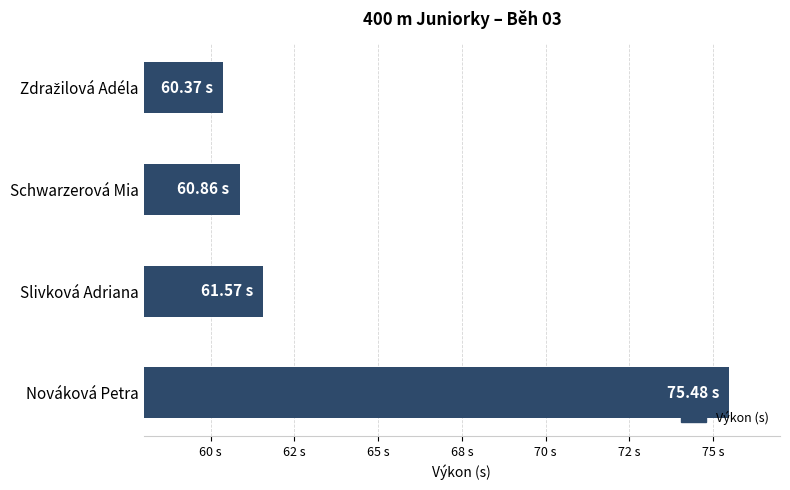

What is the sum of all values?

258.3